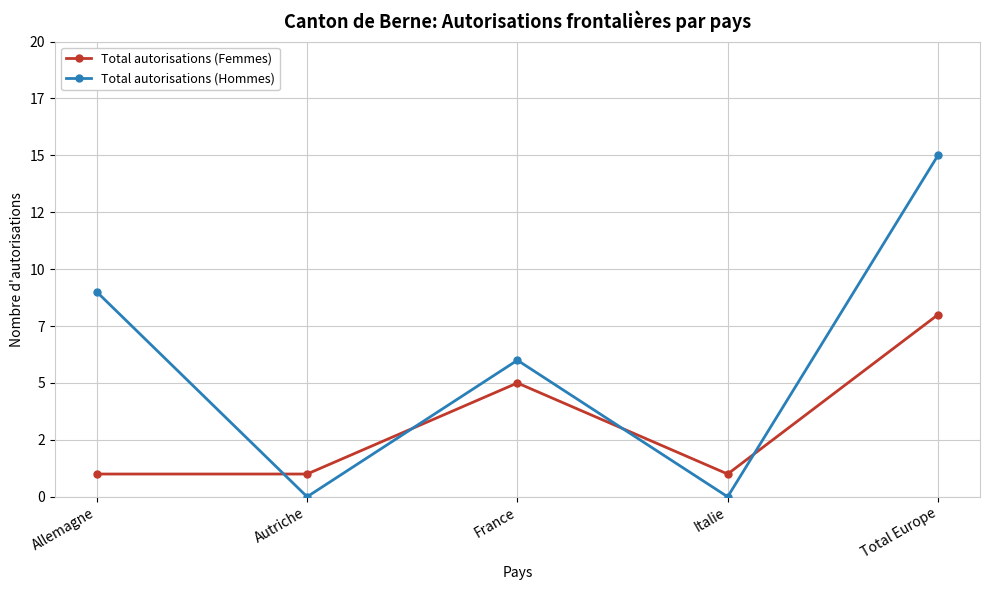

Which series has the largest total across all categories?

Total autorisations (Hommes)